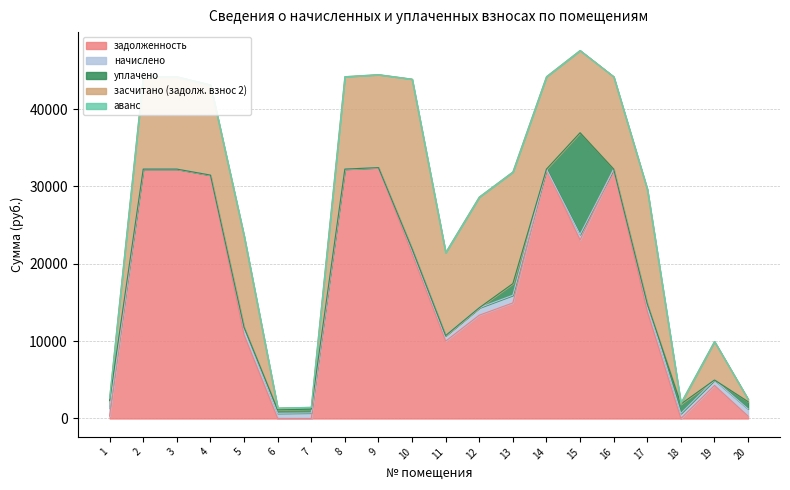

At which label does аванс reach its peak?

18